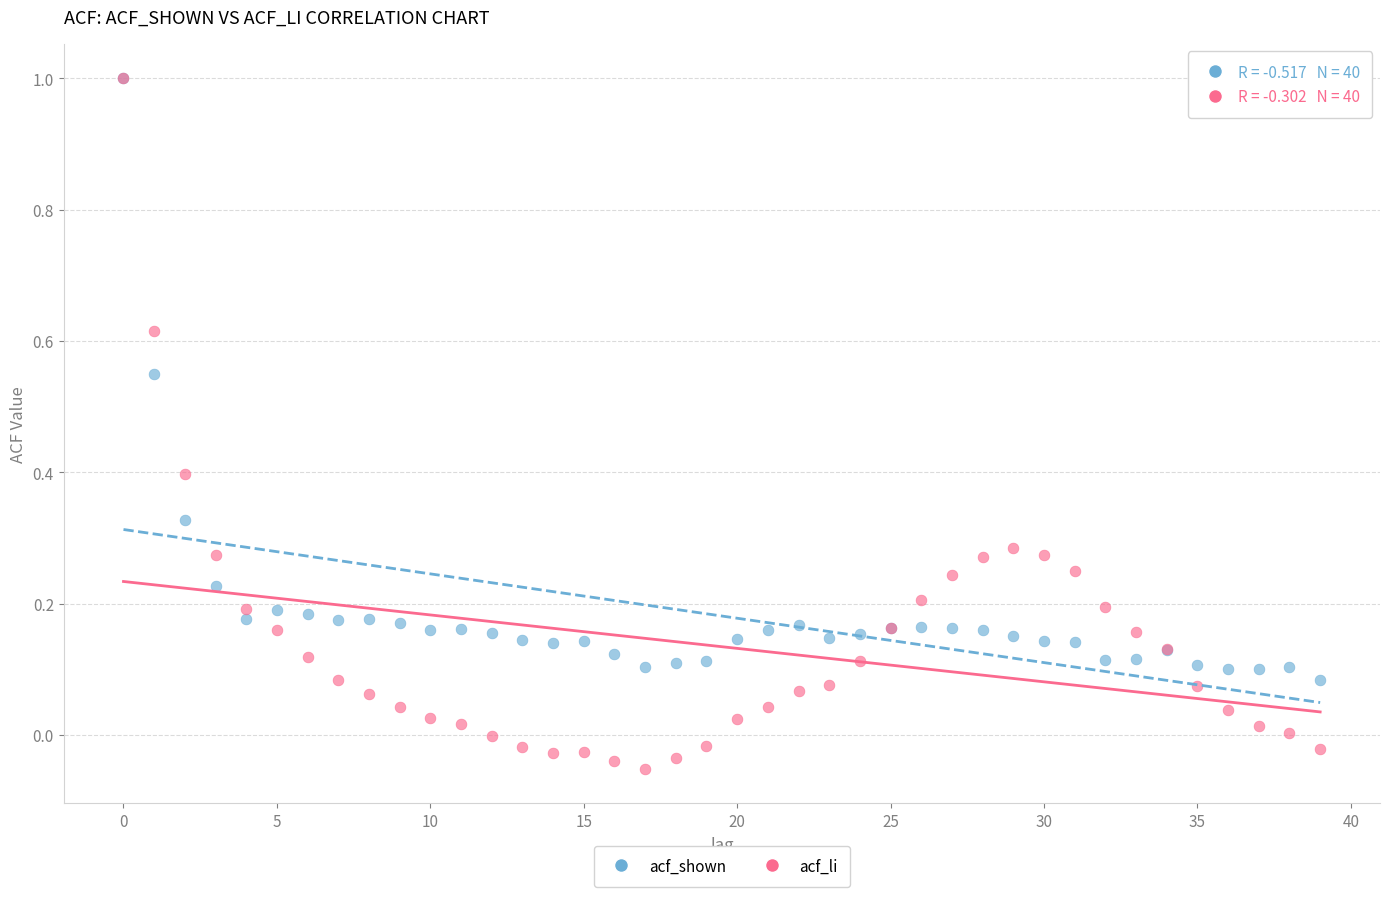

Which series has the widest spread of Y values?

acf_li